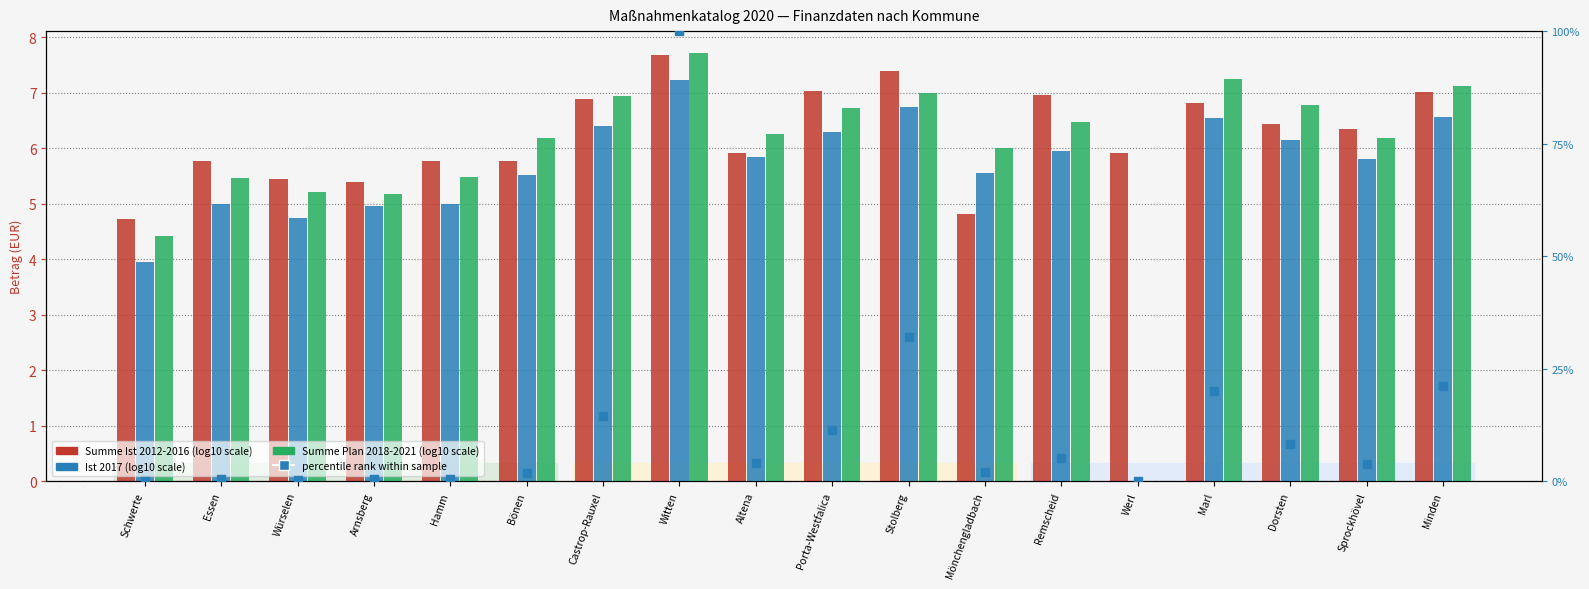

Which series has the largest total across all categories?

percentile rank within sample